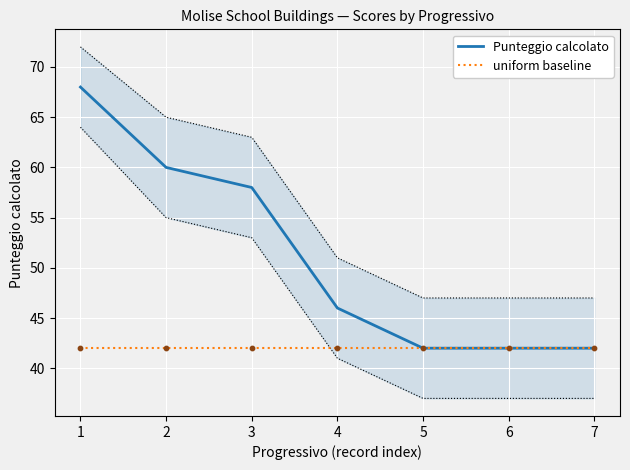

Which series has the widest spread of Y values?

Punteggio calcolato